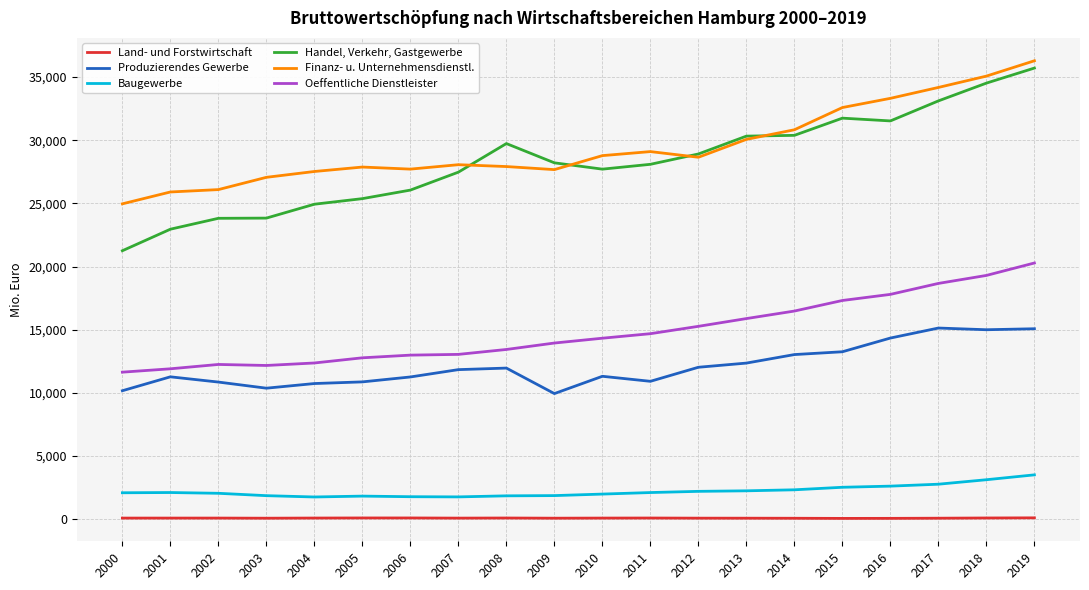

What is the minimum value shown in the chart?

55.7